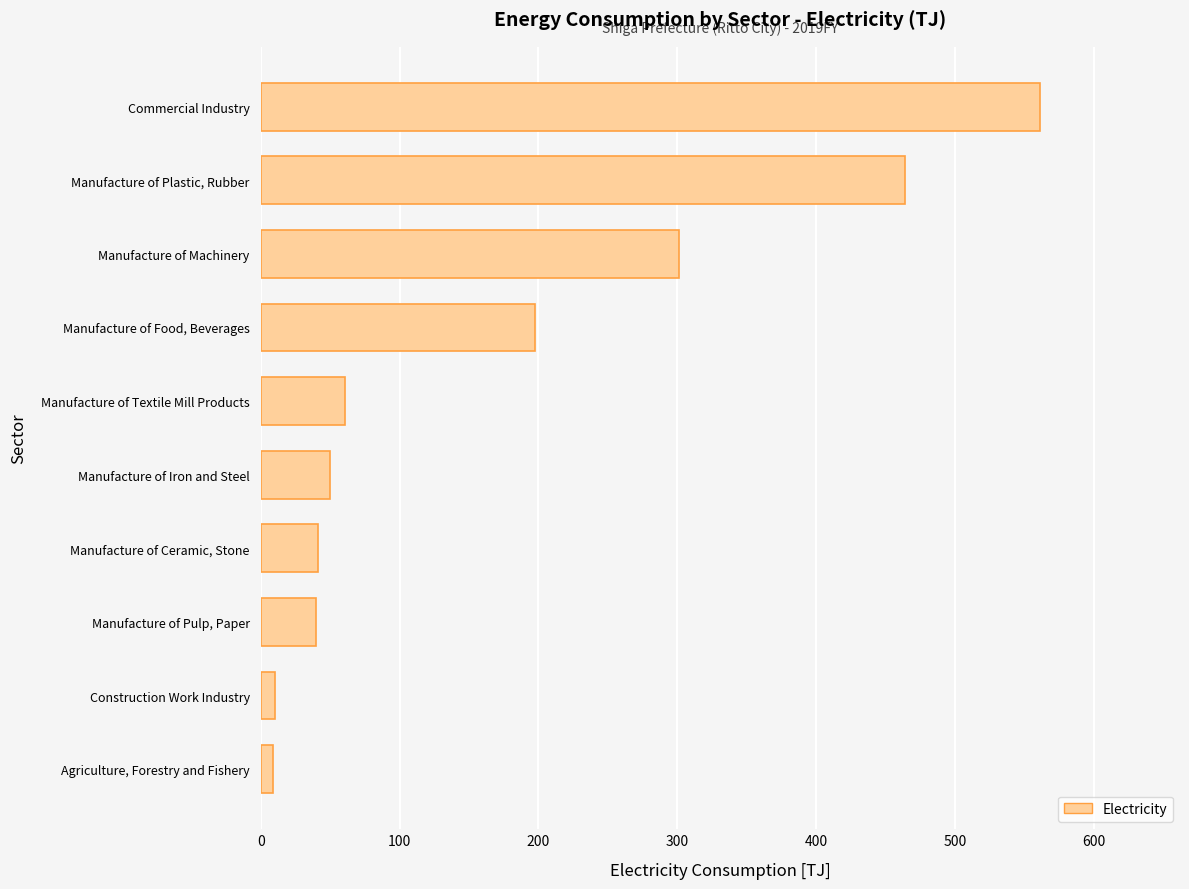

Approximately how many times larger is the value at Manufacture of Textile Mill Products compared to Manufacture of Ceramic, Stone?

1.5